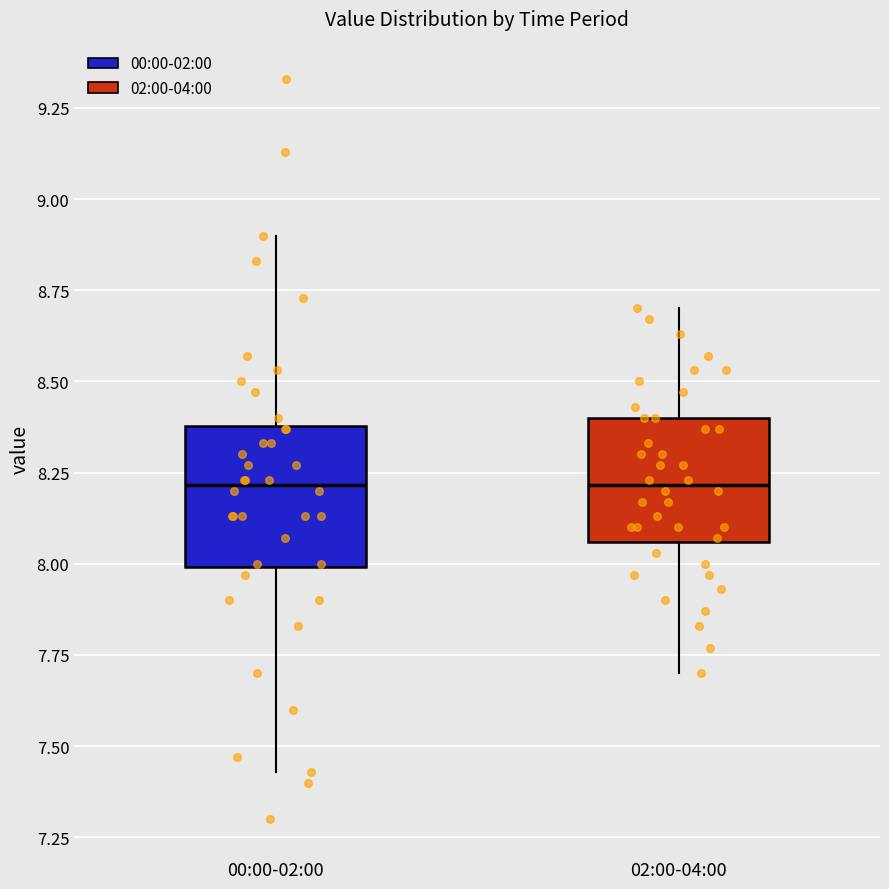

Where does the median line of the box for 00:00-02:00 sit on the y-axis? The values are not printed on the chart, so give them approximately, as read against the axis.

8.20